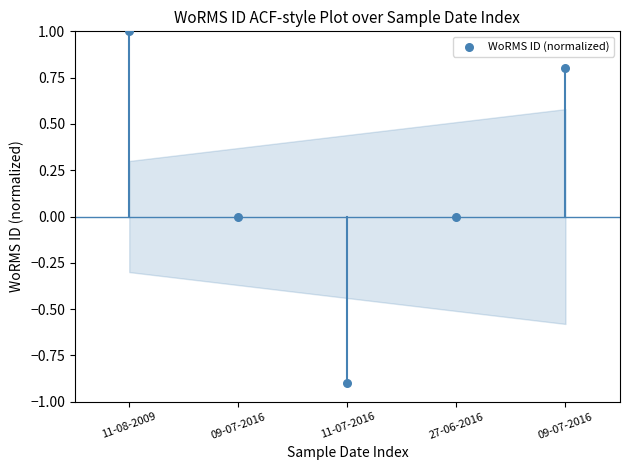

What is the range of Y values (max minus min)?

1.9